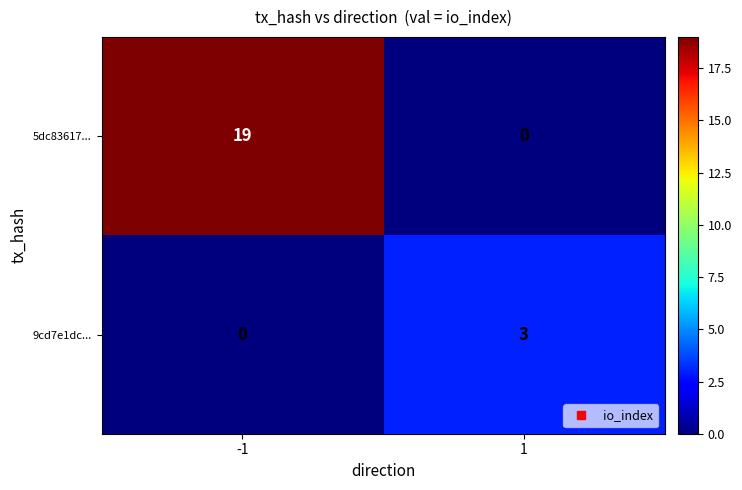

The 9cd7e1dc... series shows 3 at 1. True or false?

True